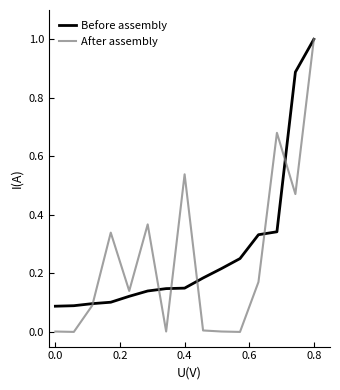

Which series has the largest range (max minus min)?

After assembly